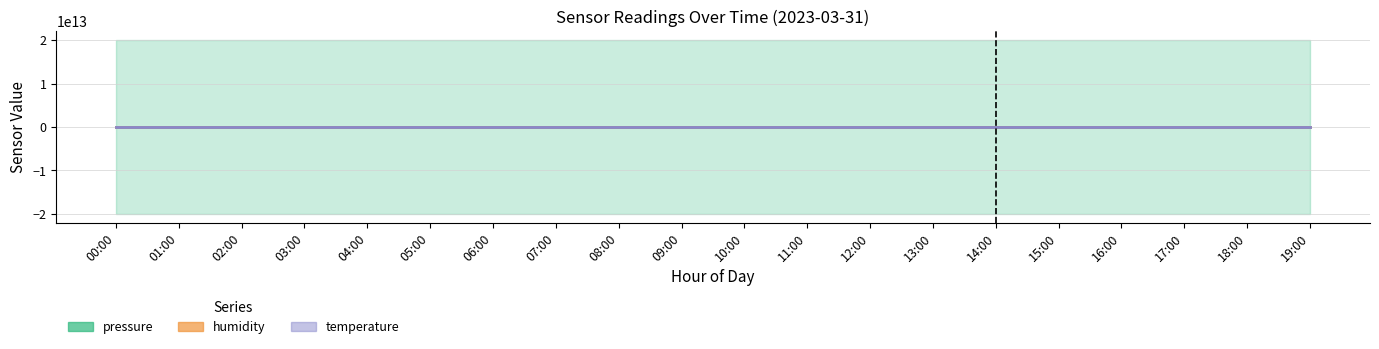

Rank the series at 05:00 from highest to lowest value.

humidity, temperature, pressure